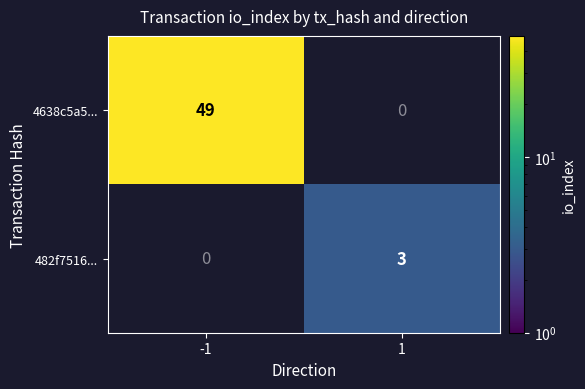

How many distinct data groups are displayed?

2